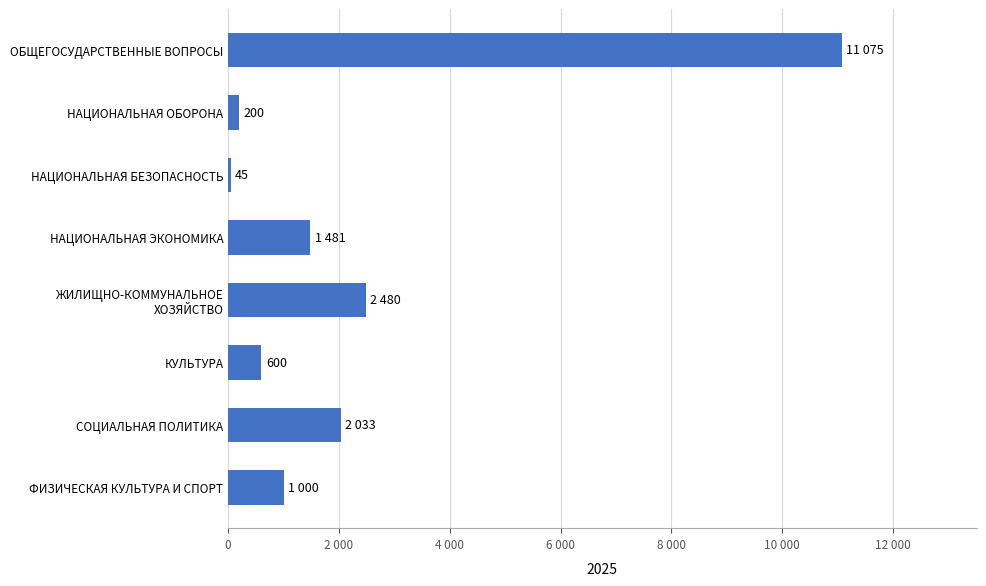

Are the bars horizontal?

Yes